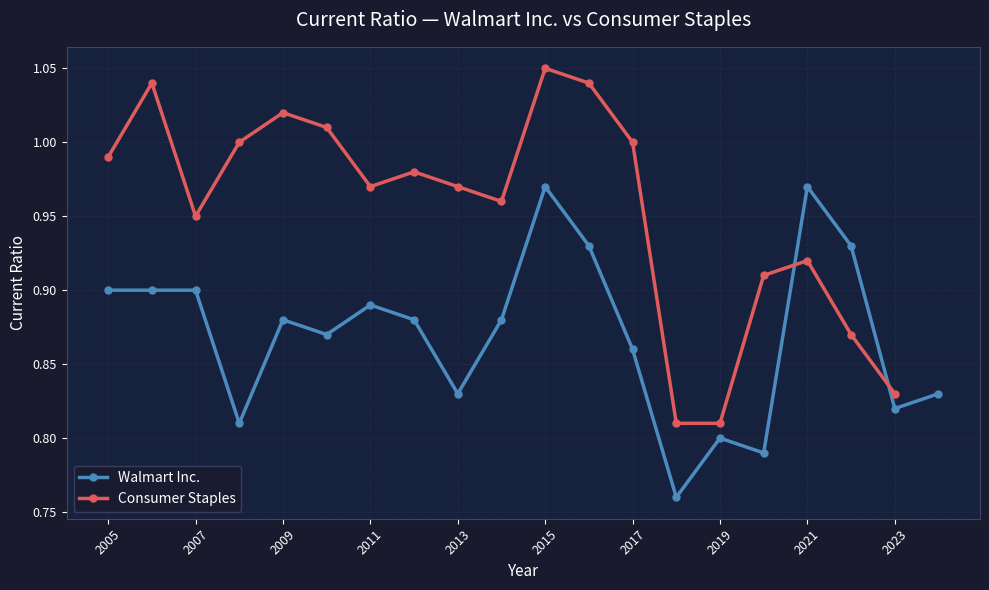

Count the Walmart Inc. values in the range 0 to 1.

20